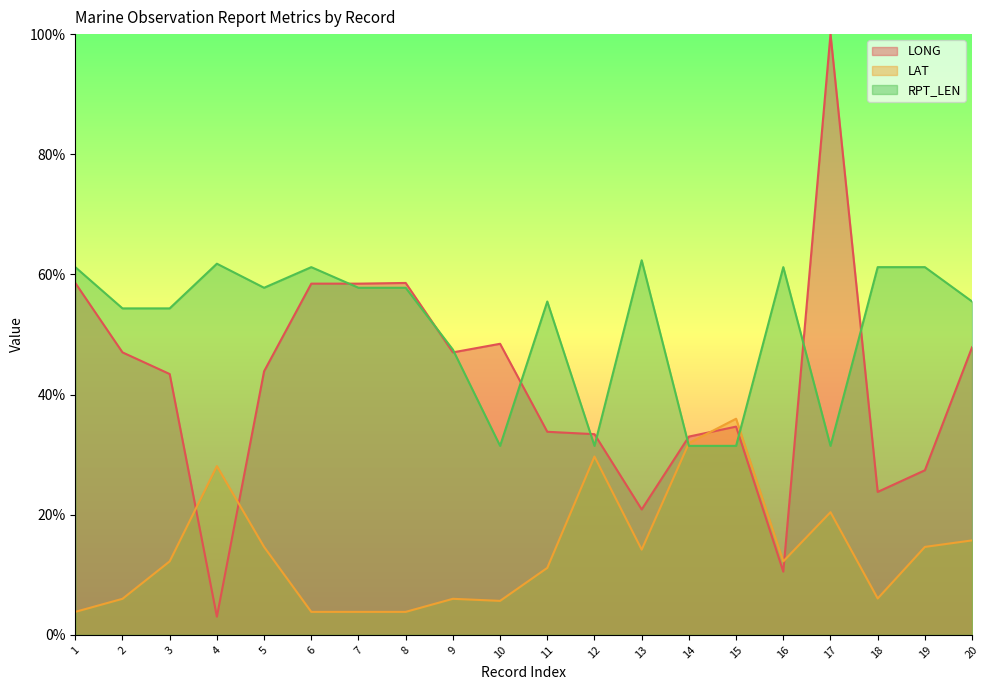

Where is LONG nearest to the value 51?

10